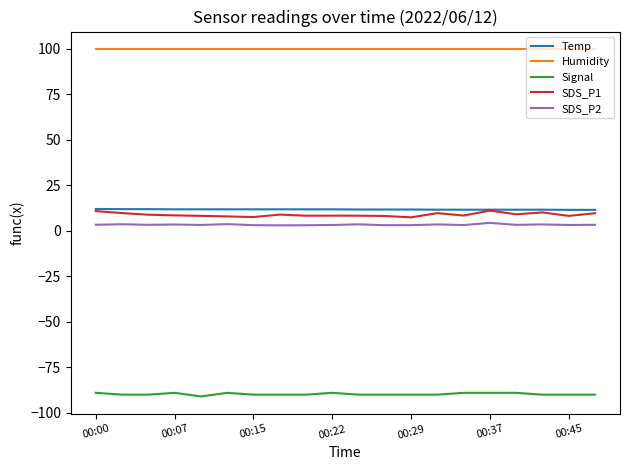

Which series has the largest total across all categories?

Humidity